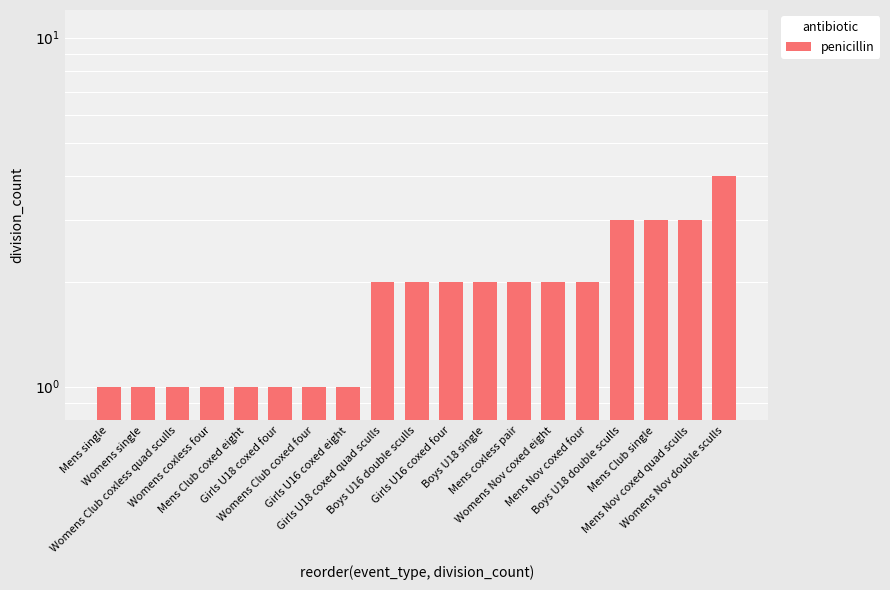

True or false: the data shows 1 at Boys U18 single.

False